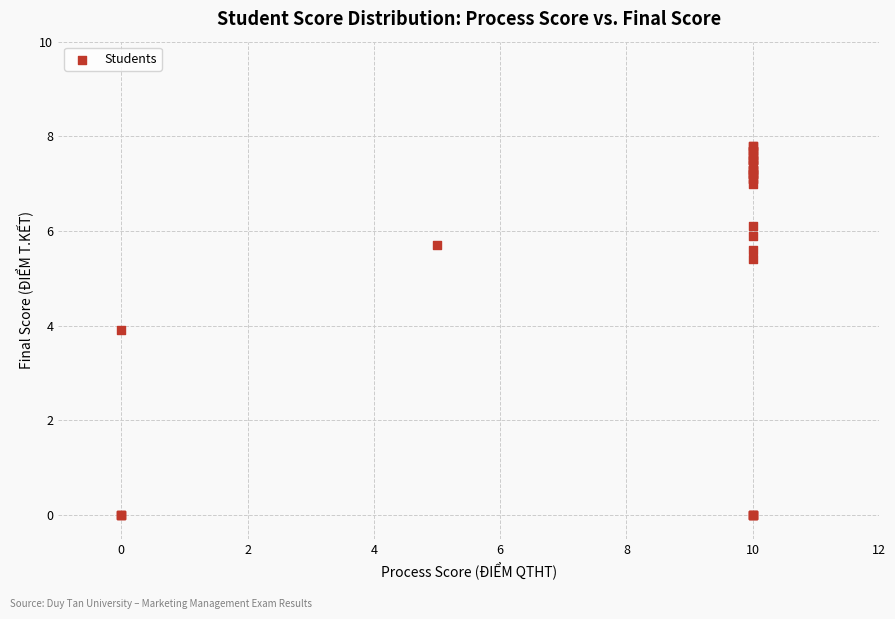

What Y value in the scatter plot is closest to 3?

3.9